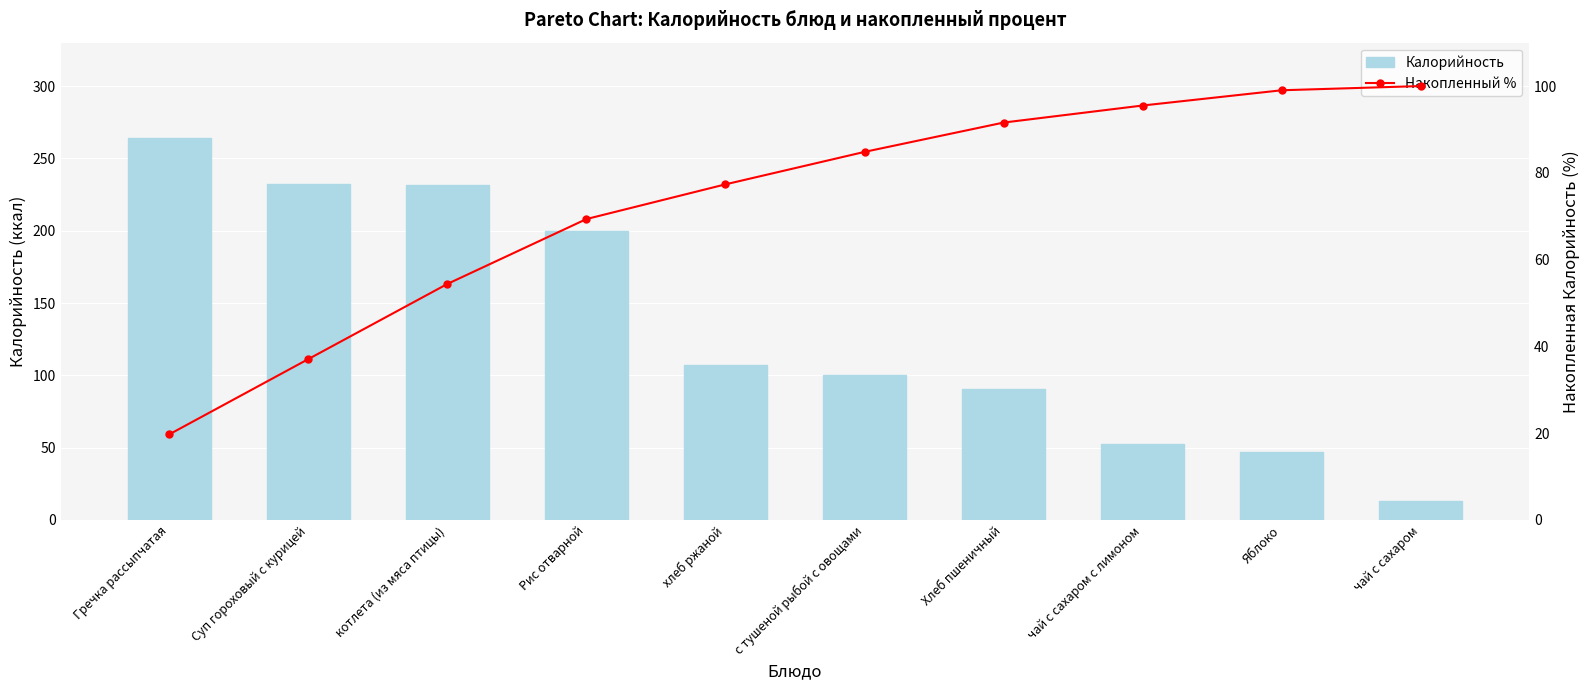

At how many categories does at least one series exceed 245?

1